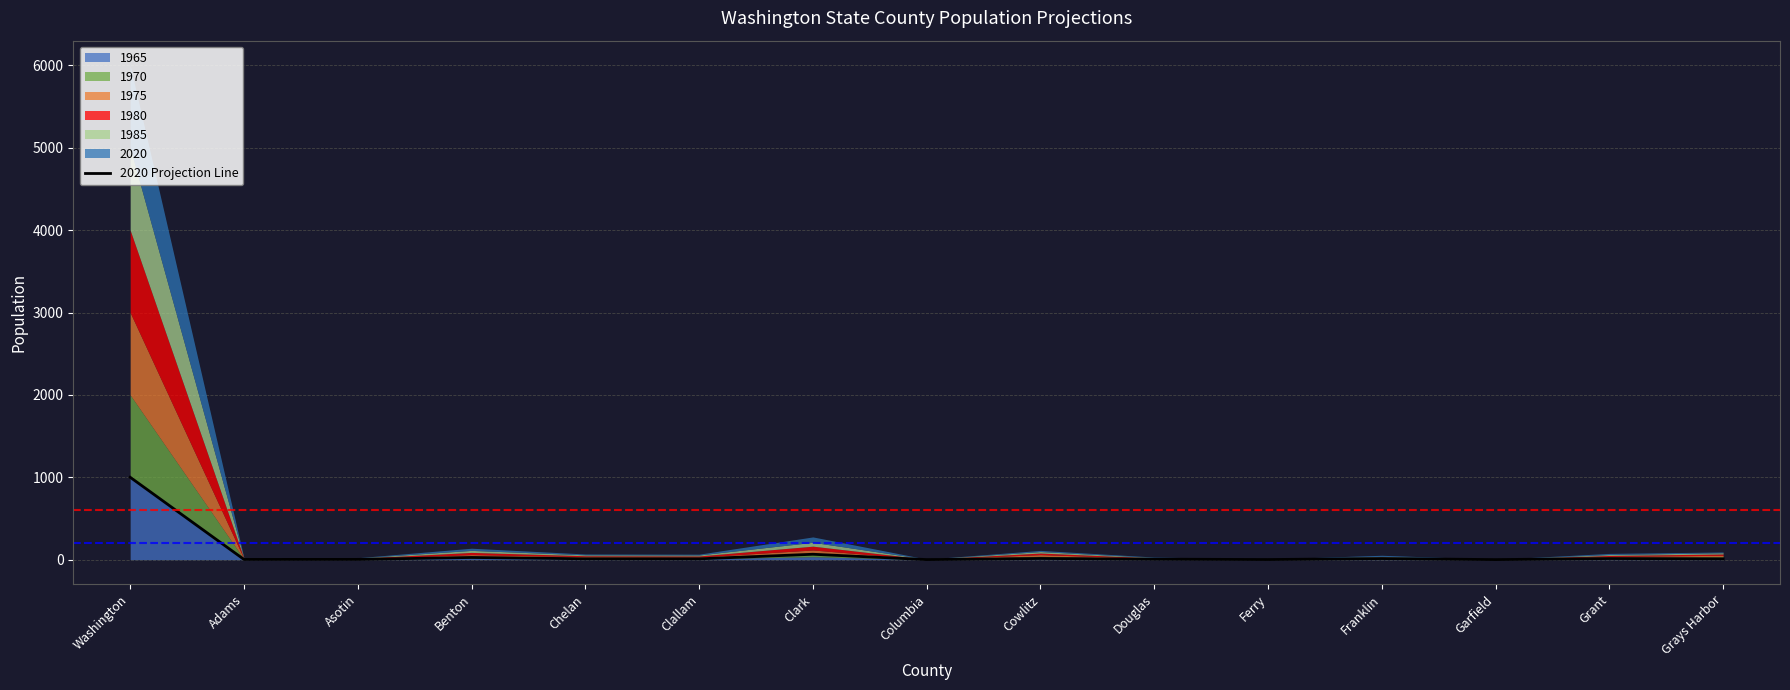

Which category has the lowest value across all series?

Garfield